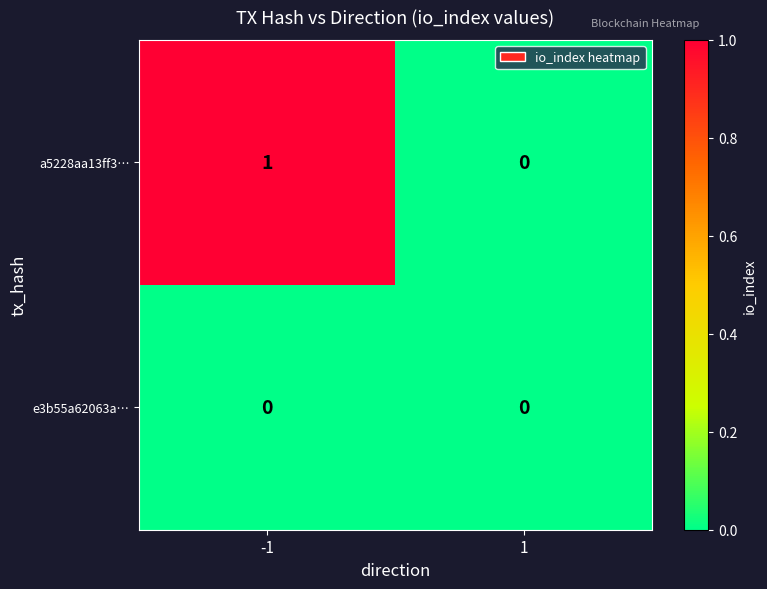

Which category has the highest value across all series?

-1